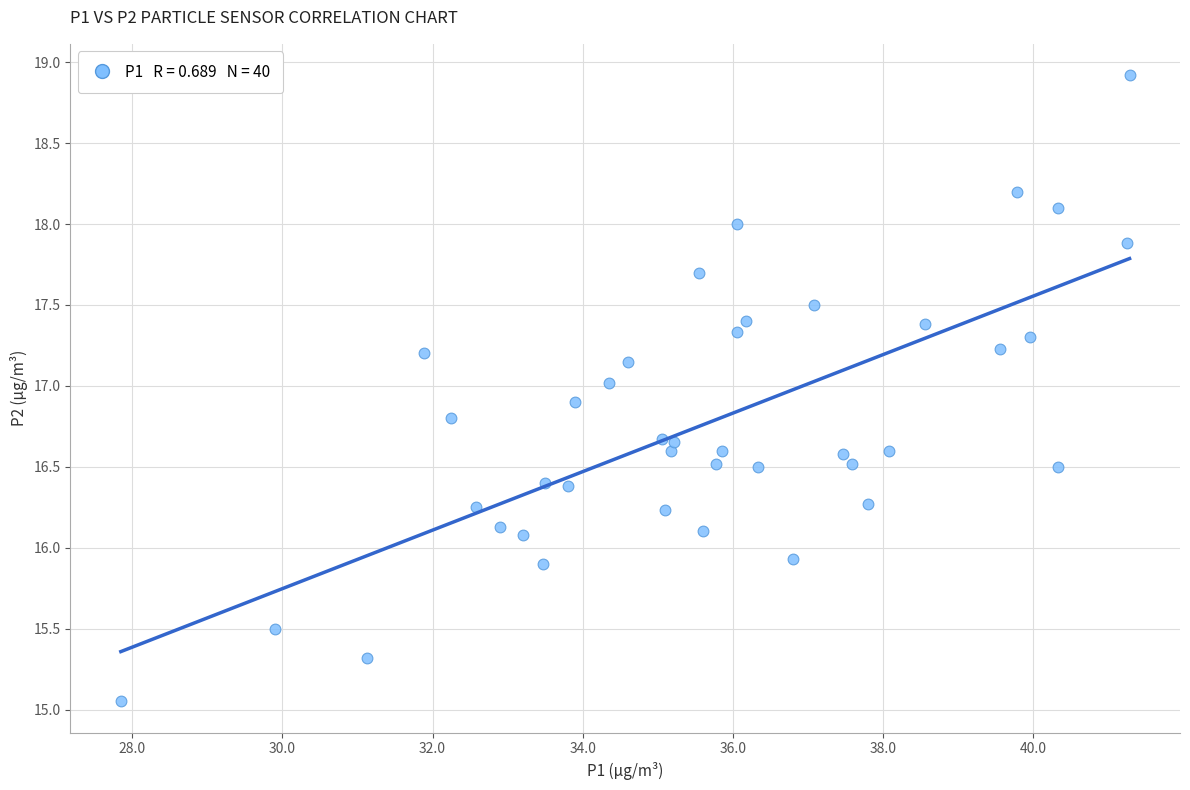

What is the range of X values (max minus min)?

13.4